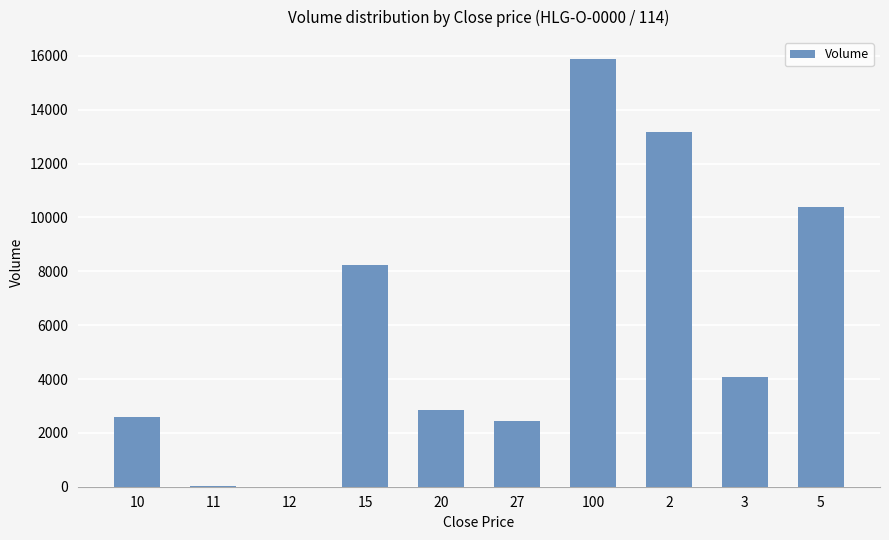

What is the ratio of the value at 15 to the value at 2?

0.6